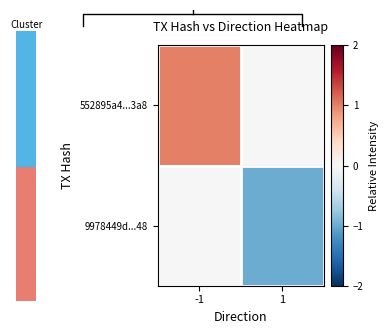

What is the total value across all series at 1?

-1